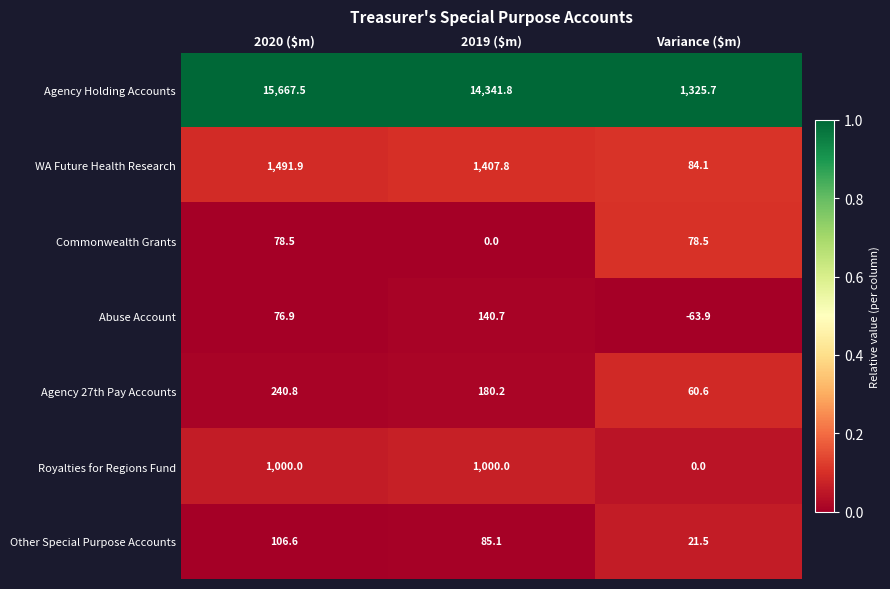

How many distinct data groups are displayed?

7